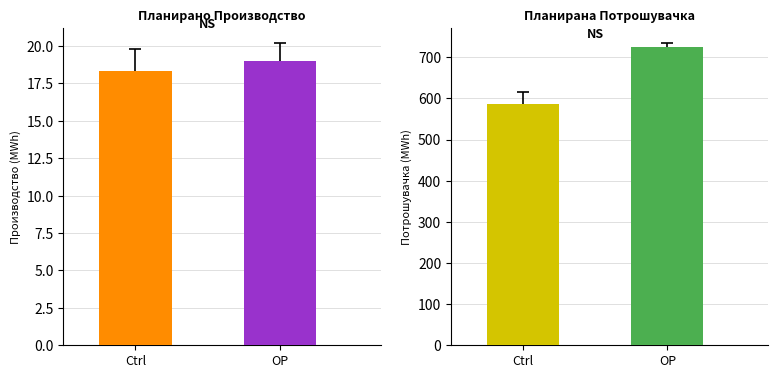

Between 9 and 14, which series saw the biggest shift?

Планирана Потрошувачка